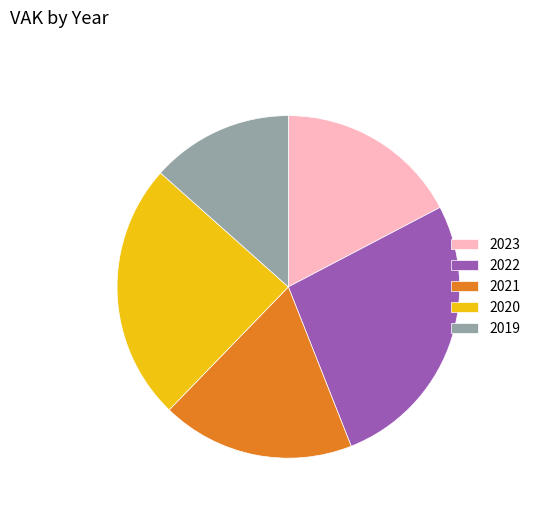

What is the largest slice in the pie chart?

2022